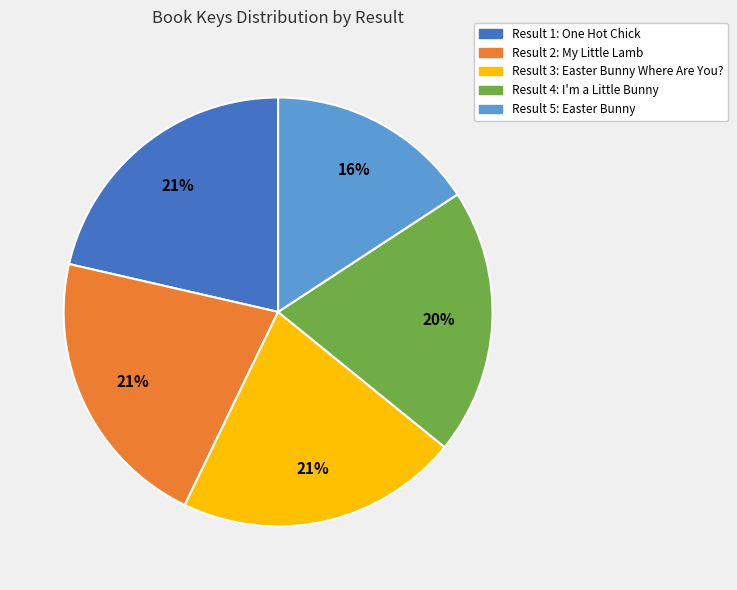

Does any single category account for the majority?

No